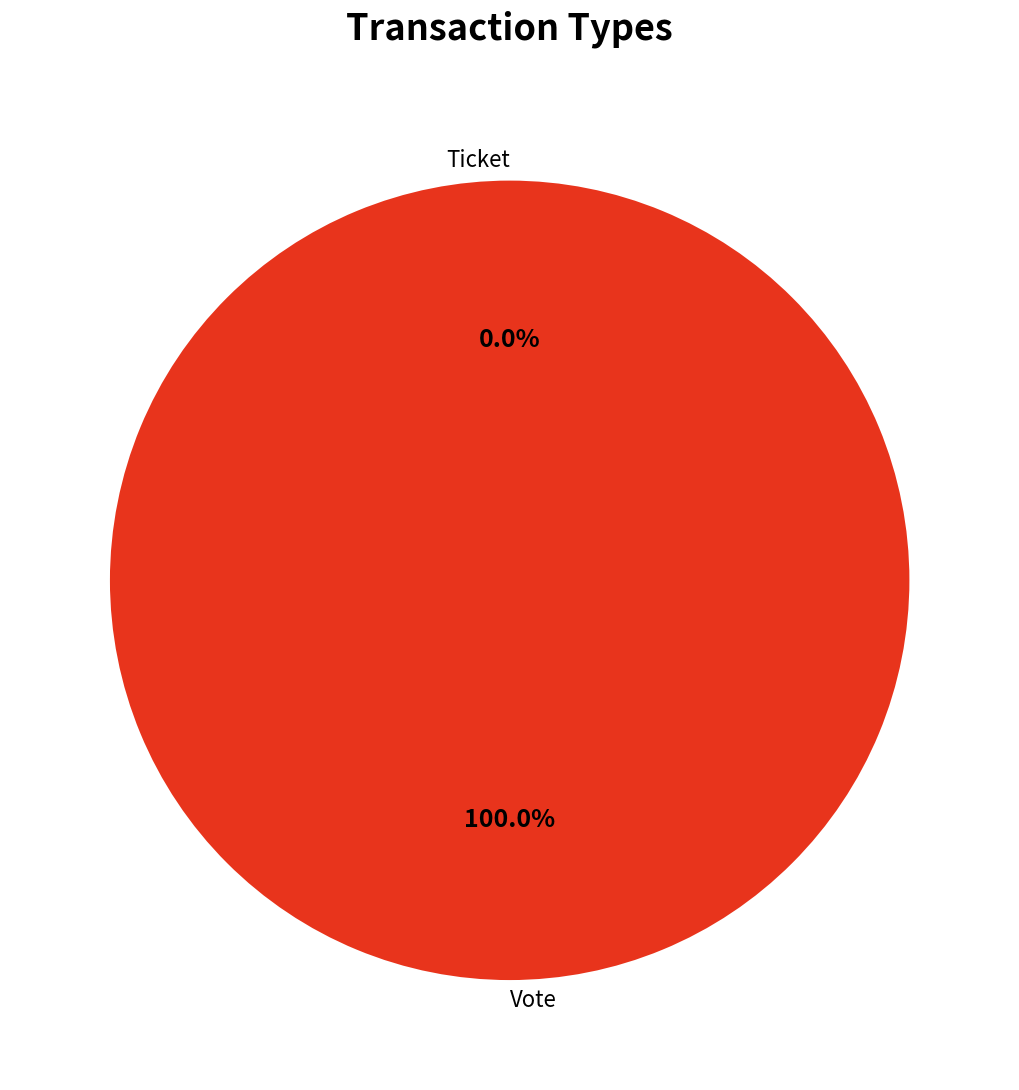

To the nearest percent, what portion does Vote represent?

100%